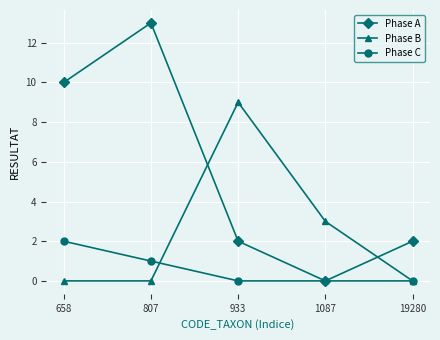

Rank the series by their maximum value, from lowest to highest.

Phase C, Phase B, Phase A